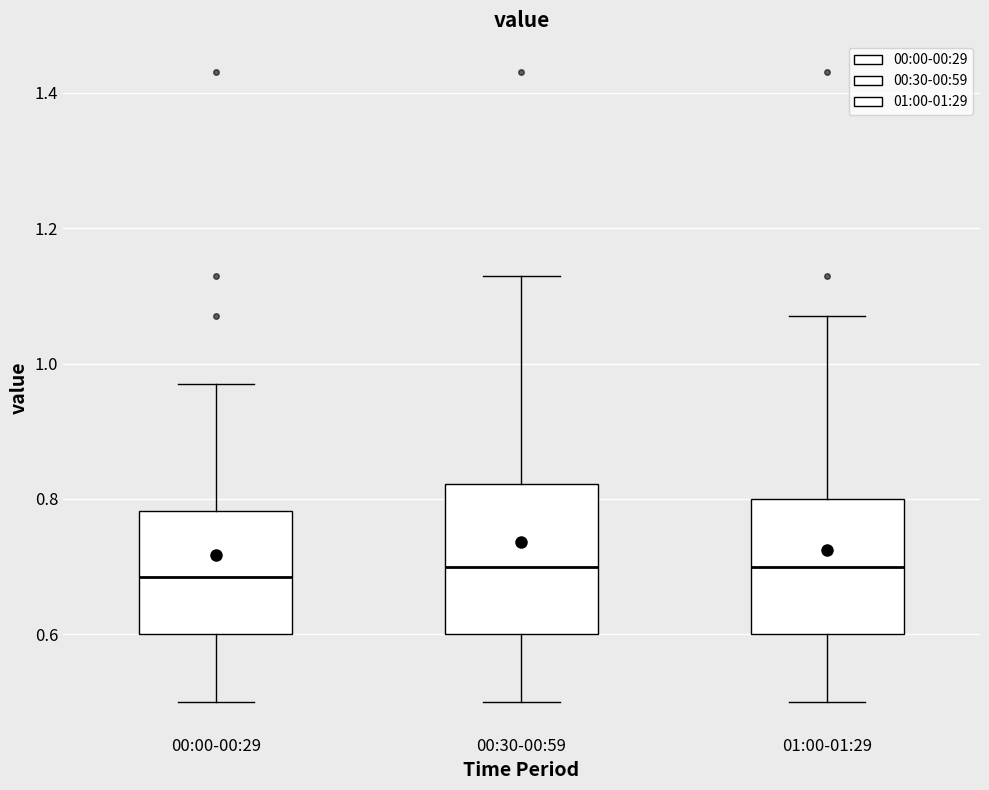

Reading left to right, read every box against the y-axis: the position of its median line, the range the box covers, and the ends of its whiskers. The values are not printed on the chart, so give them approximately, as read against the axis.

00:00-00:29: median 0.68, box 0.60 to 0.78, whiskers 0.50 to 0.98
00:30-00:59: median 0.70, box 0.60 to 0.82, whiskers 0.50 to 1.14
01:00-01:29: median 0.70, box 0.60 to 0.80, whiskers 0.50 to 1.08